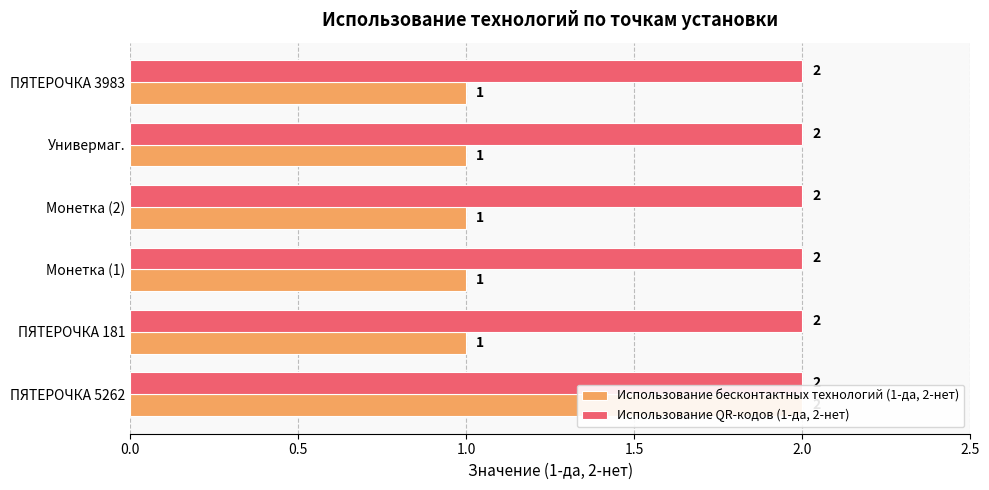

Rank the series by their average value, from lowest to highest.

Использование QR-кодов (1-да, 2-нет), Использование бесконтактных технологий (1-да, 2-нет)